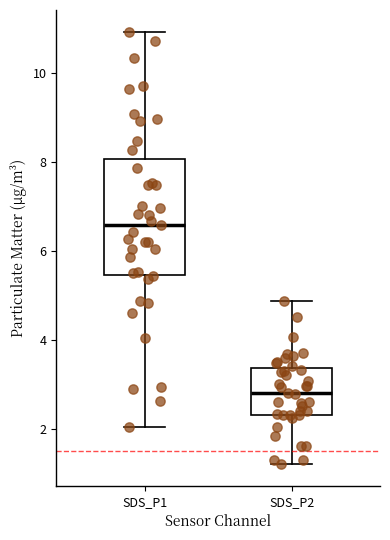

Where is the upper edge of the box for SDS_P1 on the y-axis? The values are not printed on the chart, so give them approximately, as read against the axis.

8.0